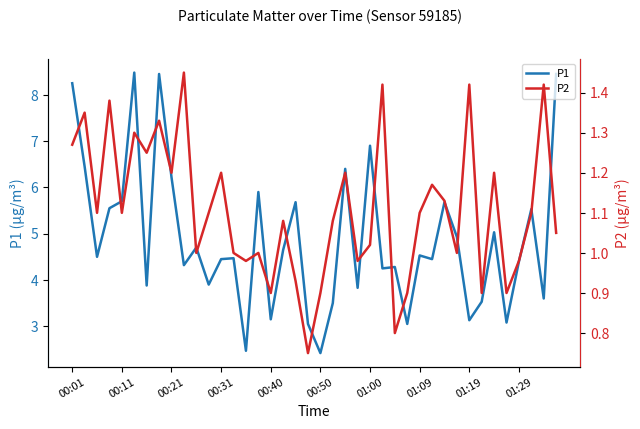

How many interior local peaks does the P1 series have?

13